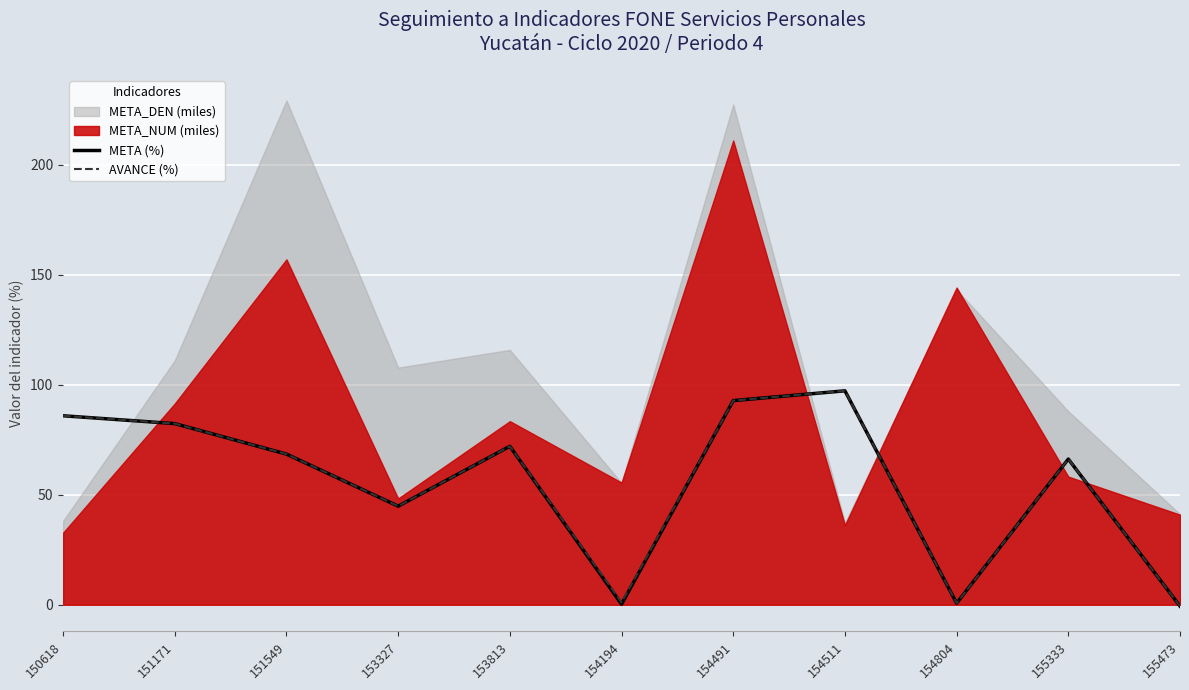

Reading left to right, what are all the values shown in this chart?

META (%): 85.9	82.4	68.5	44.8	72.0	0.3	92.8	97.3	0.7	66.2	-0.6
AVANCE (%): 85.9	82.4	68.5	44.8	72.0	1.1	92.8	97.3	0.7	66.2	-0.6